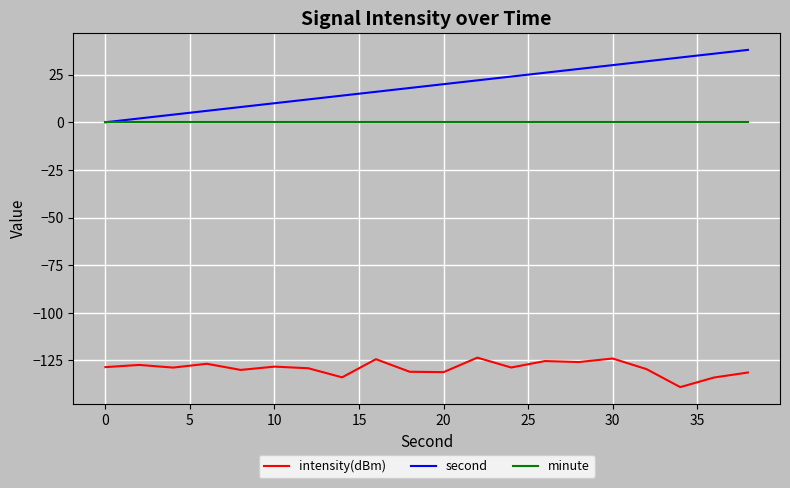

List the series in order of their peak value, lowest first.

intensity(dBm), minute, second